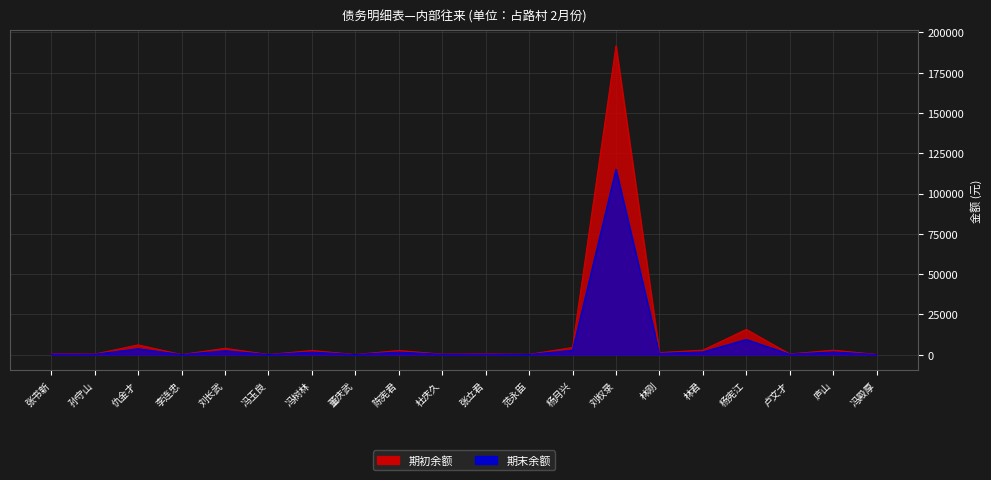

At how many categories does at least one series exceed 95941?

1